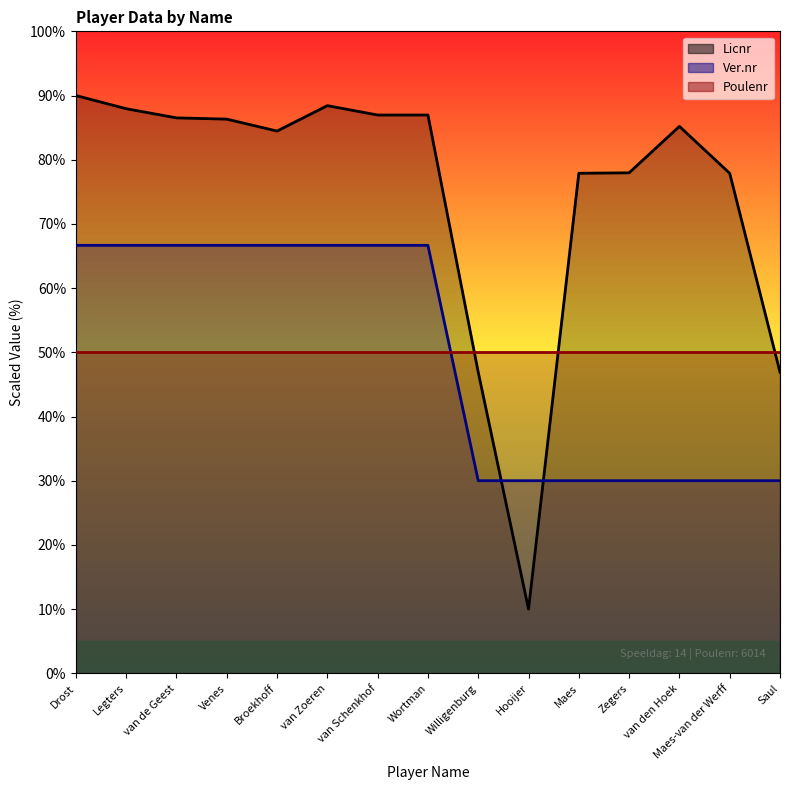

List the series in order of their peak value, highest first.

Licnr_line, Ver.nr_line, Poulenr_line